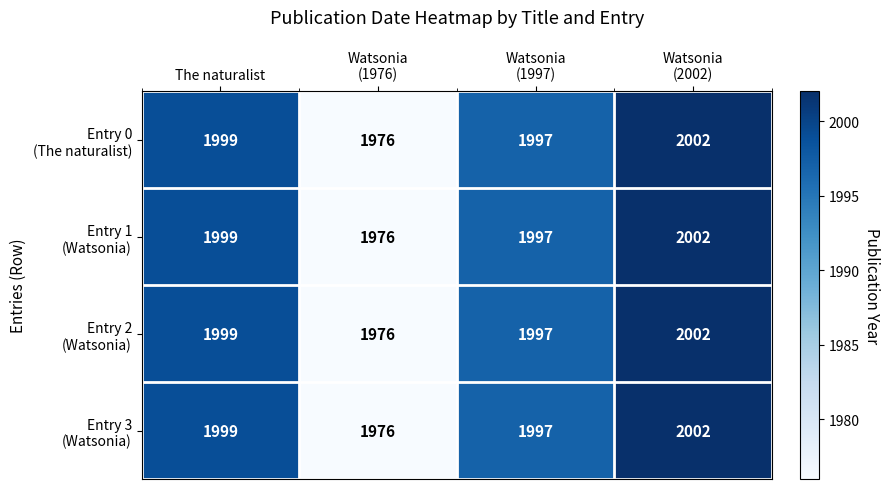

What is the total value across all series at The naturalist?

7996